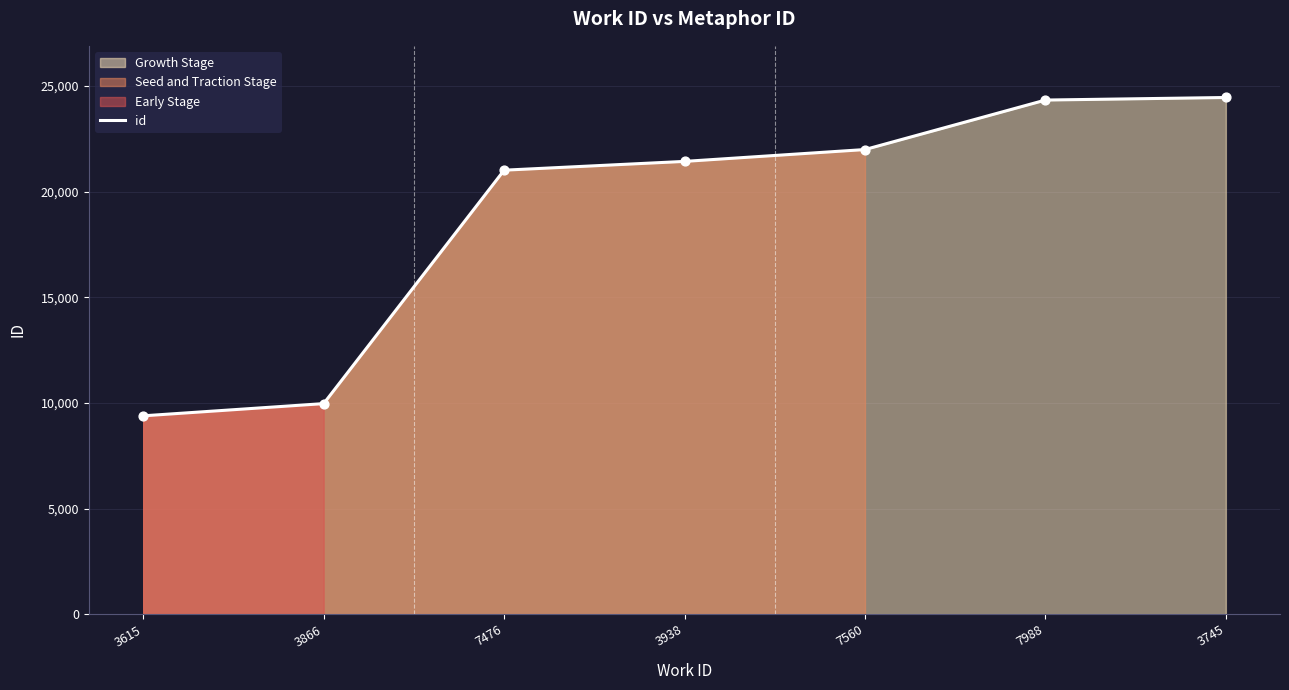

What is the change in value from 7476 to 7560?

+977